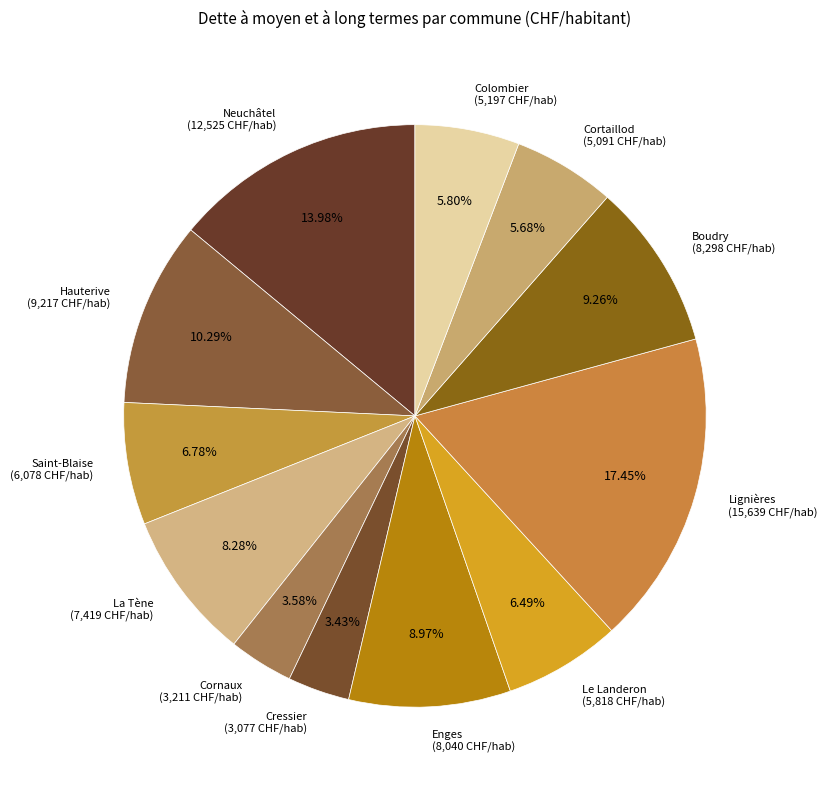

Does Hauterive represent more than half of the total?

No